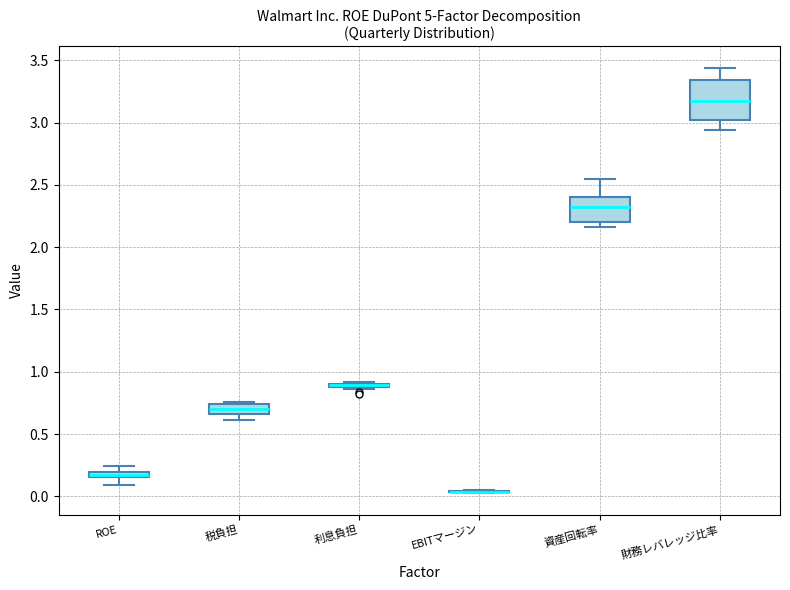

Where does the lower whisker of the box for ROE end on the y-axis? The values are not printed on the chart, so give them approximately, as read against the axis.

0.10